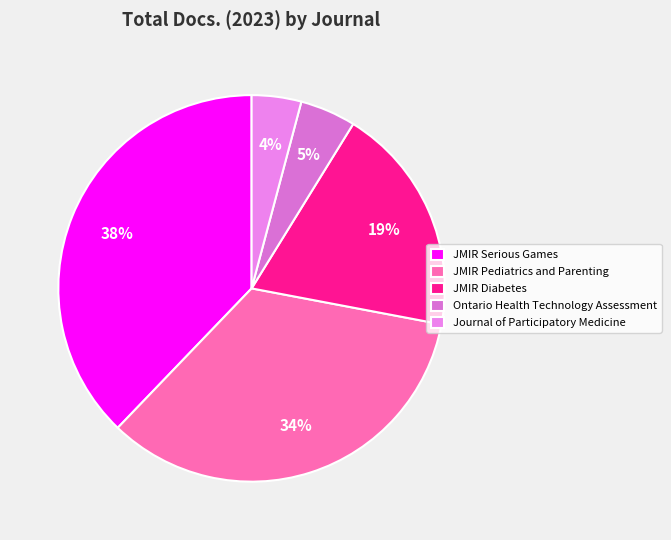

True or false: Ontario Health Technology Assessment accounts for 16% of the total.

False